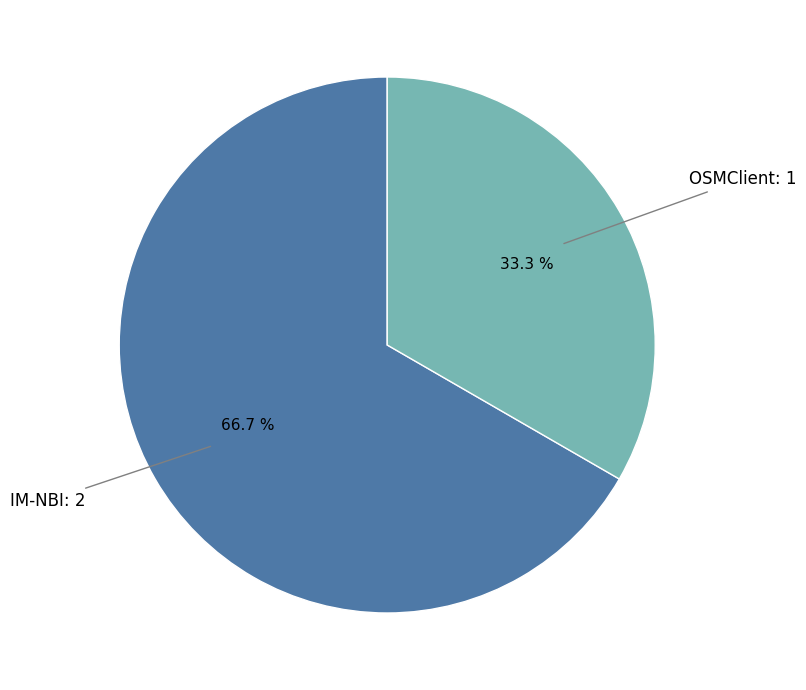

Is there a majority slice in this chart?

Yes